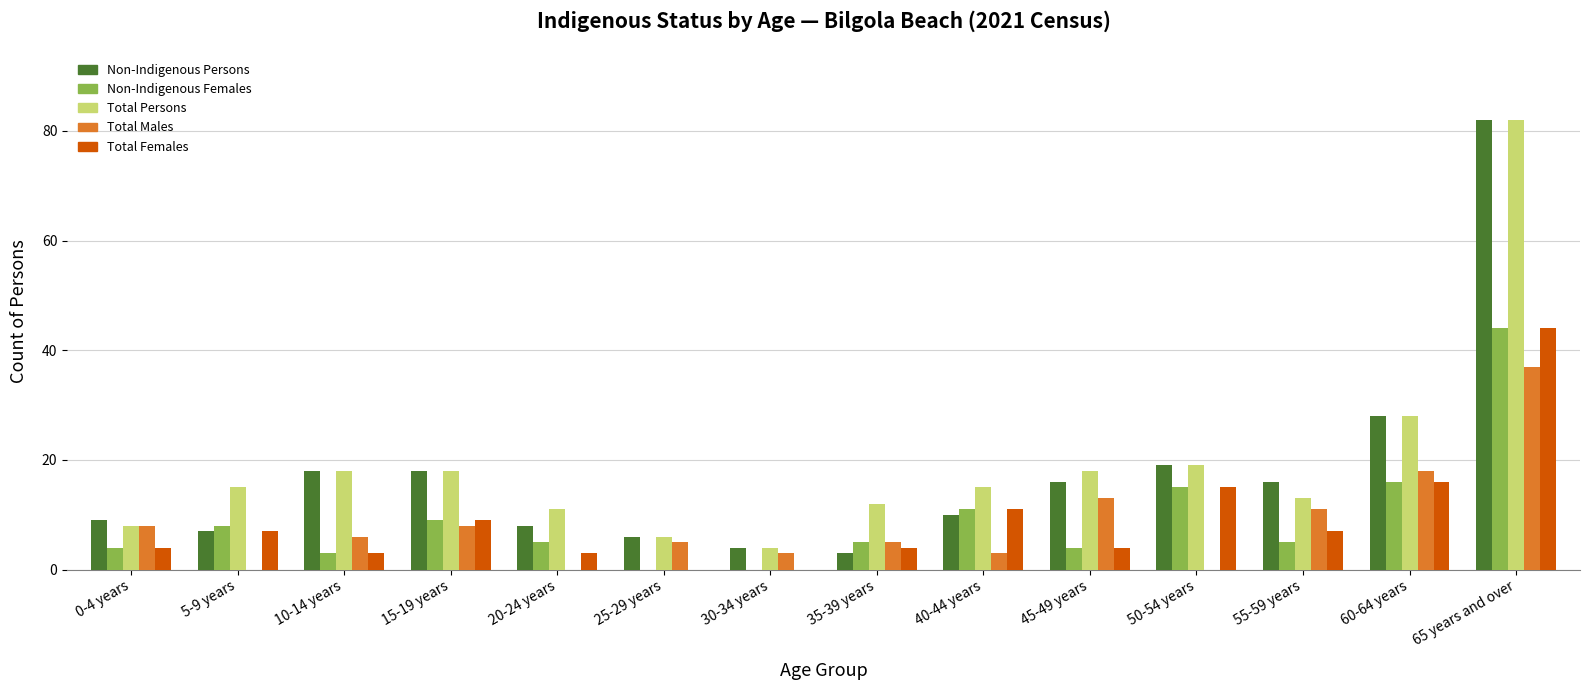

True or false: Total Females has a value of 6 at 15-19 years.

False